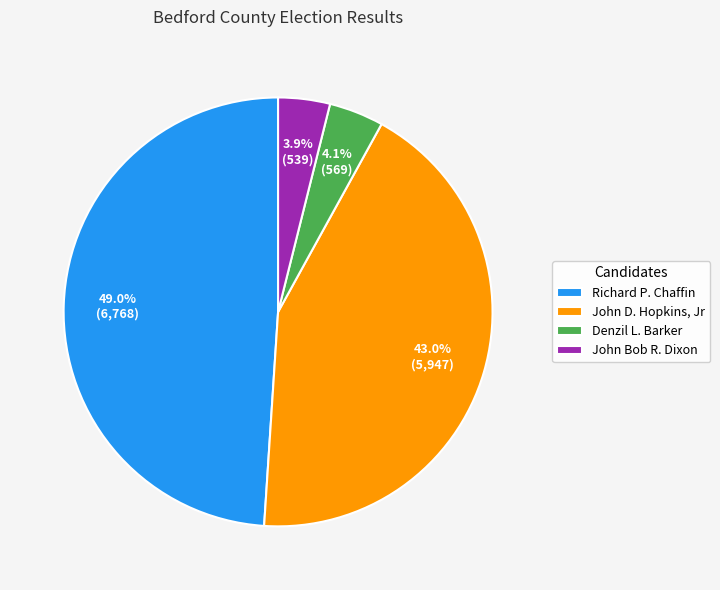

Which category has the biggest portion of the pie?

Richard P. Chaffin